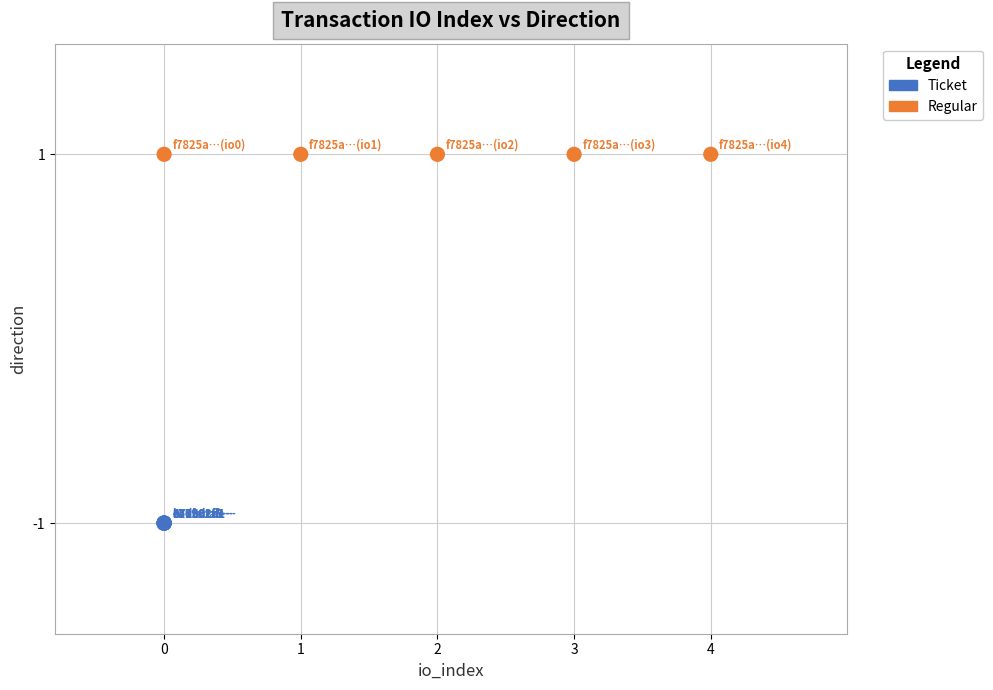

What are all the series names shown in the legend?

Ticket, Regular